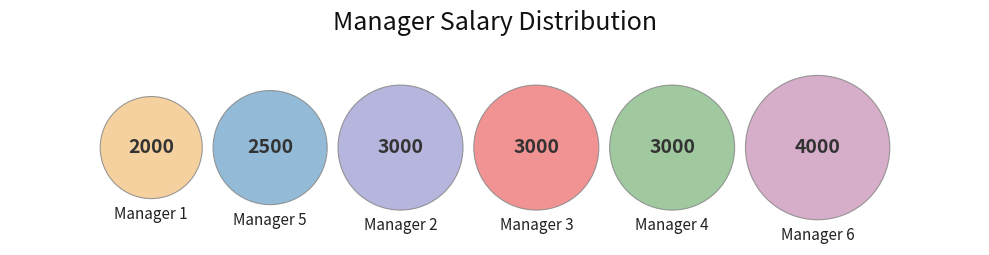

Which slice is the largest?

Manager 6